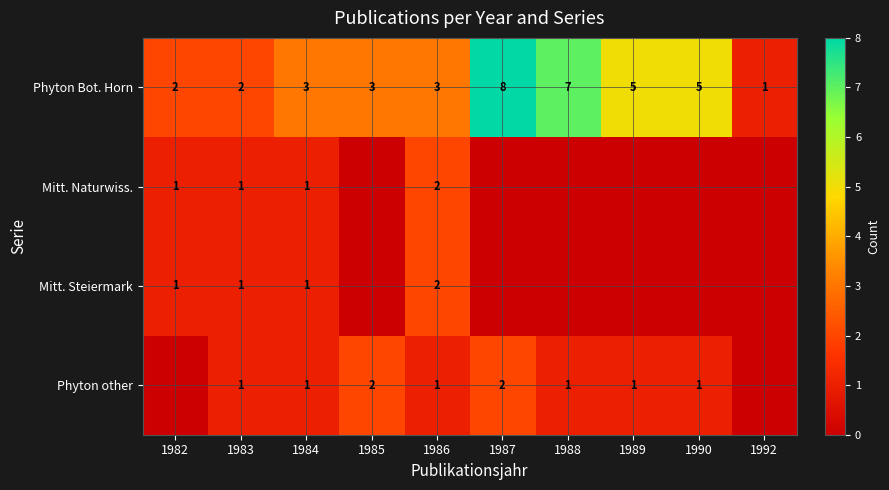

The Phyton Bot. Horn series shows 3 at 1984. True or false?

True